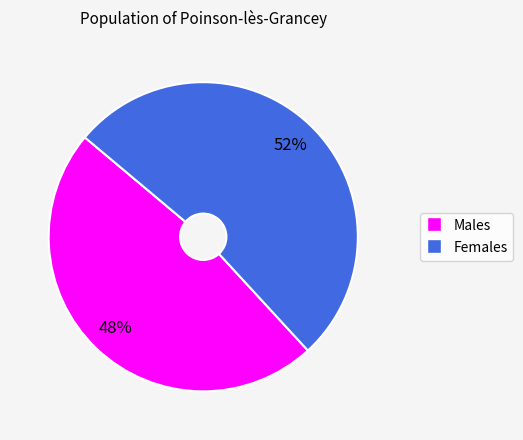

To the nearest percent, what is the difference between the largest and smallest slice percentages?

4%